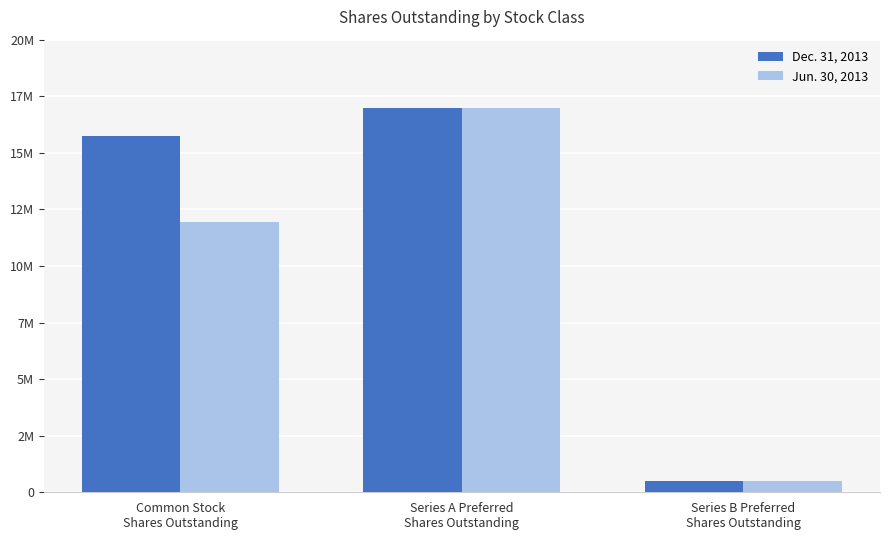

What is the lowest value of the Jun. 30, 2013 series?

500000